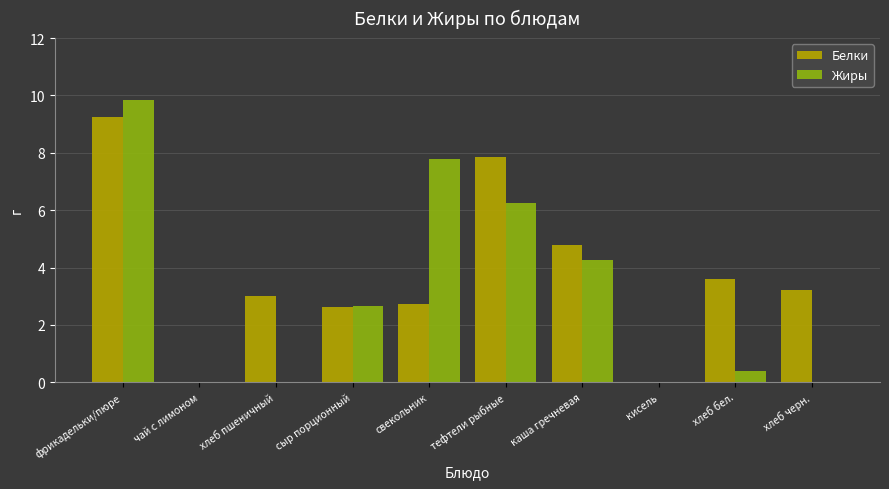

What is the average value of the Жиры series?

3.1